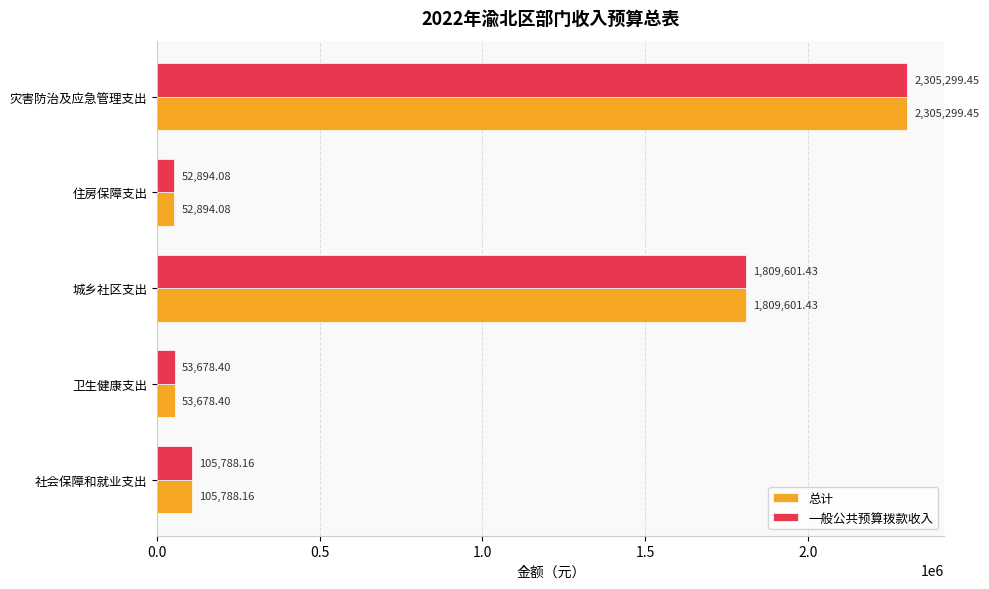

What is the difference between the maximum and minimum values in the 总计 series?

2252405.4